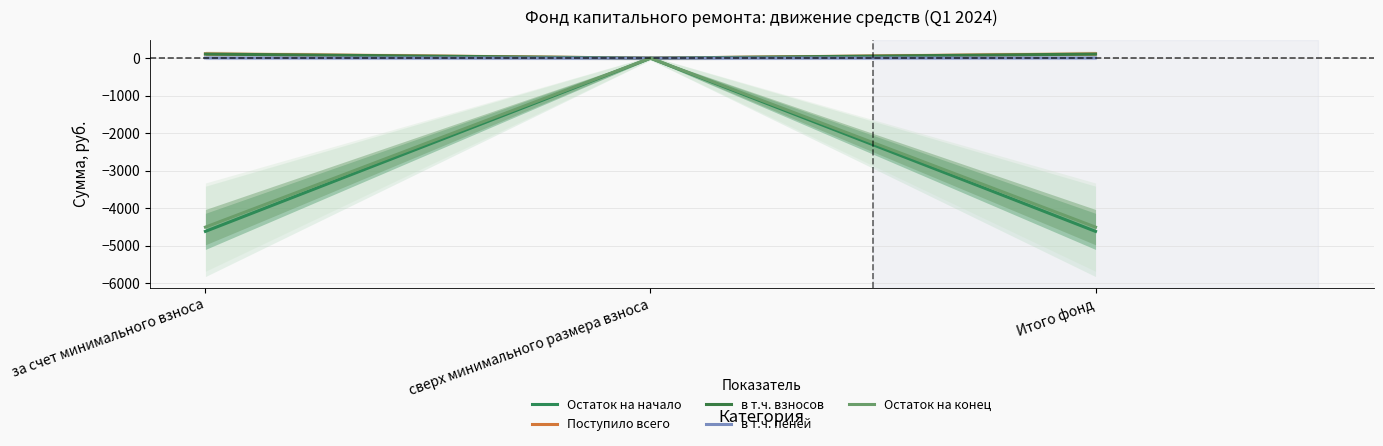

Is the value of в т.ч. пеней at за счет минимального взноса greater than the value of в т.ч. взносов at за счет минимального взноса?

No